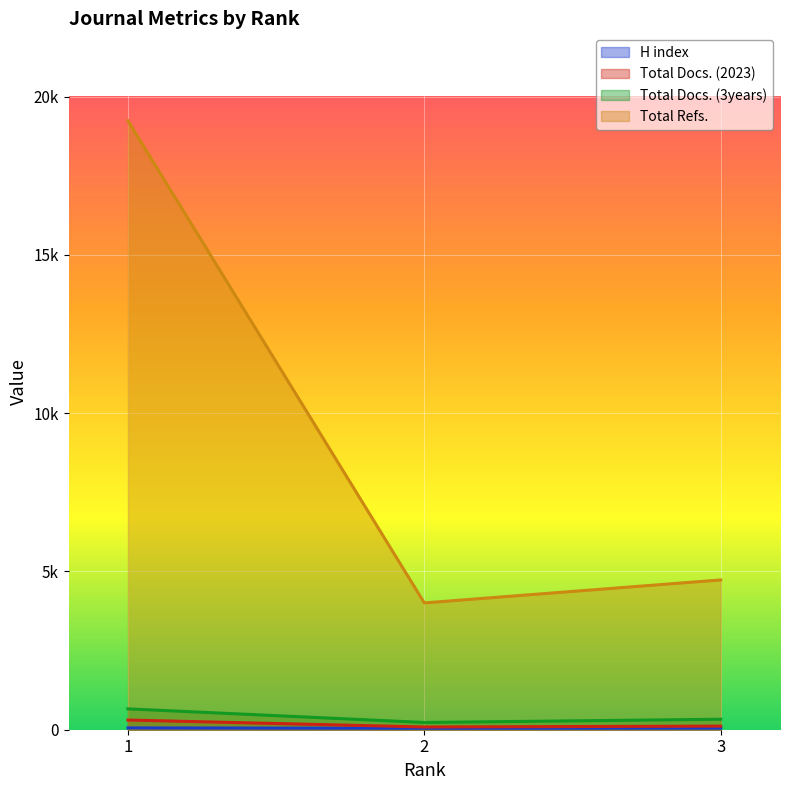

What is the difference between the Total Docs. (3years) values at 3 and 2?

102